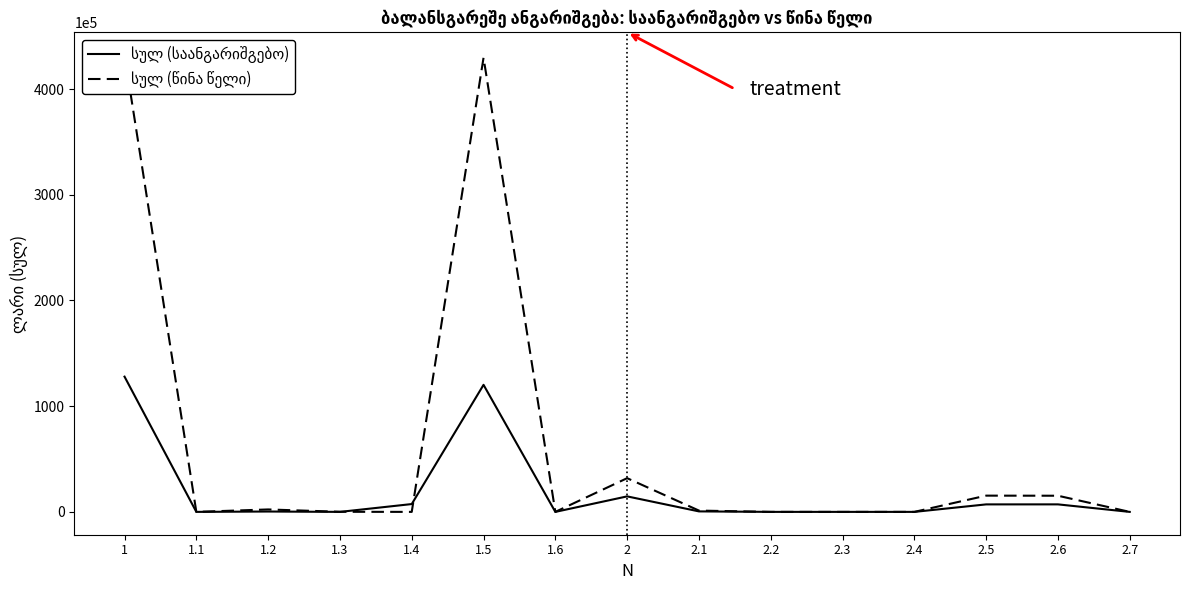

Does the chart display data point markers on the line(s)?

No